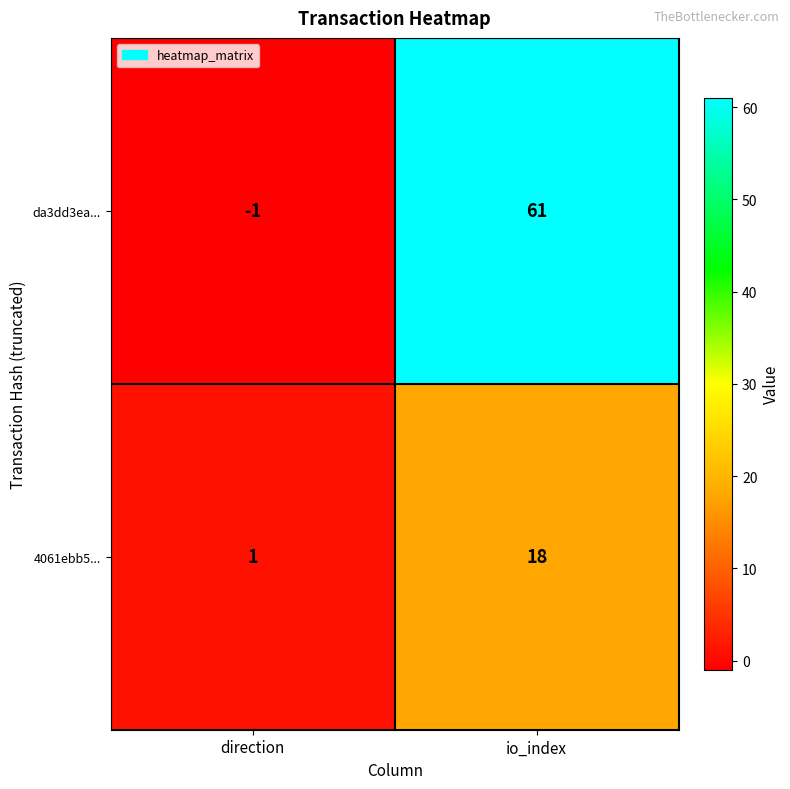

Which category has the lowest value across all series?

direction